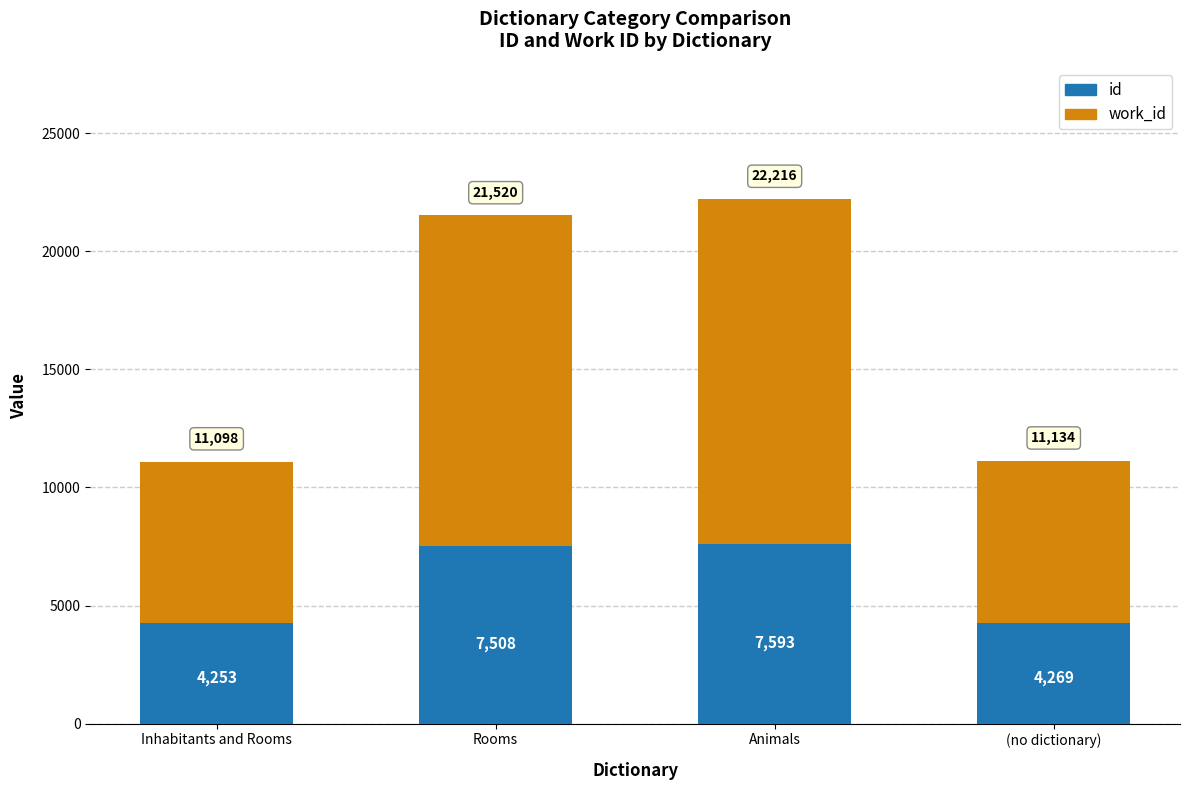

Reading right to left, transcribe the values for id.

4269	7593	7508	4253